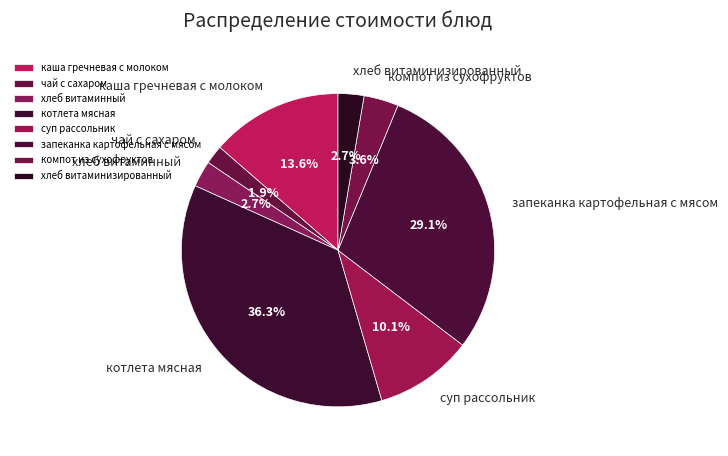

What is the total percentage of запеканка картофельная с мясом and хлеб витаминный?

31.8%